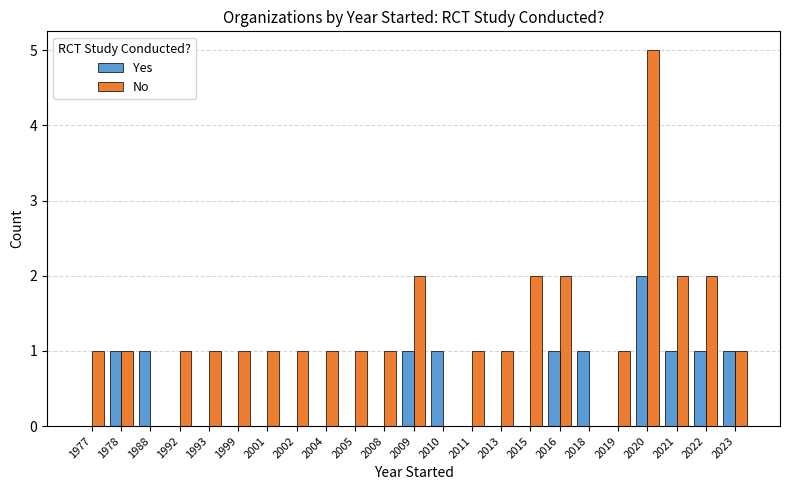

What is the maximum value shown in the chart?

5